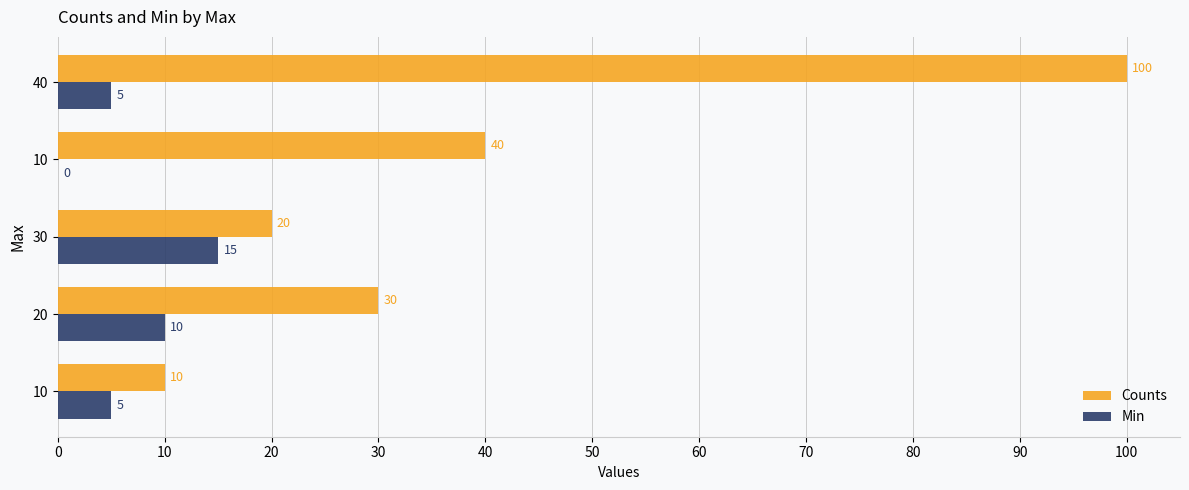

What are all the series names shown in the legend?

Counts, Min